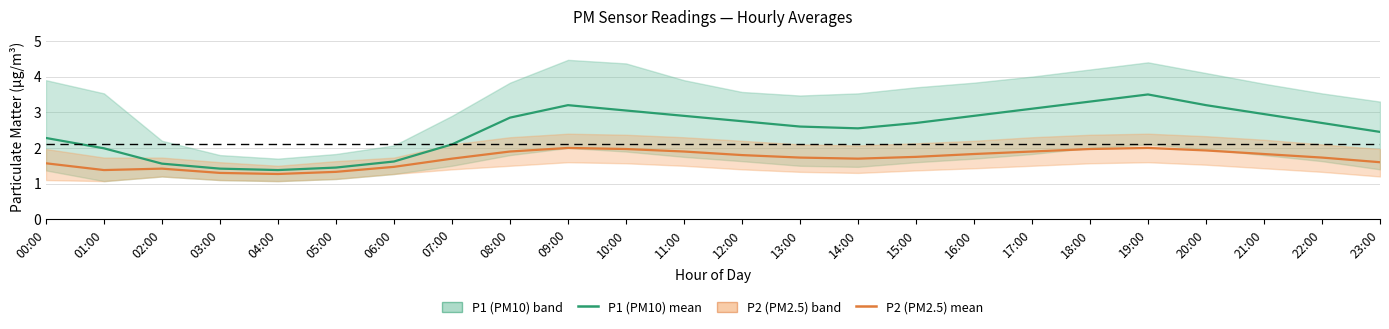

Which series has the largest total across all categories?

P1 (PM10)